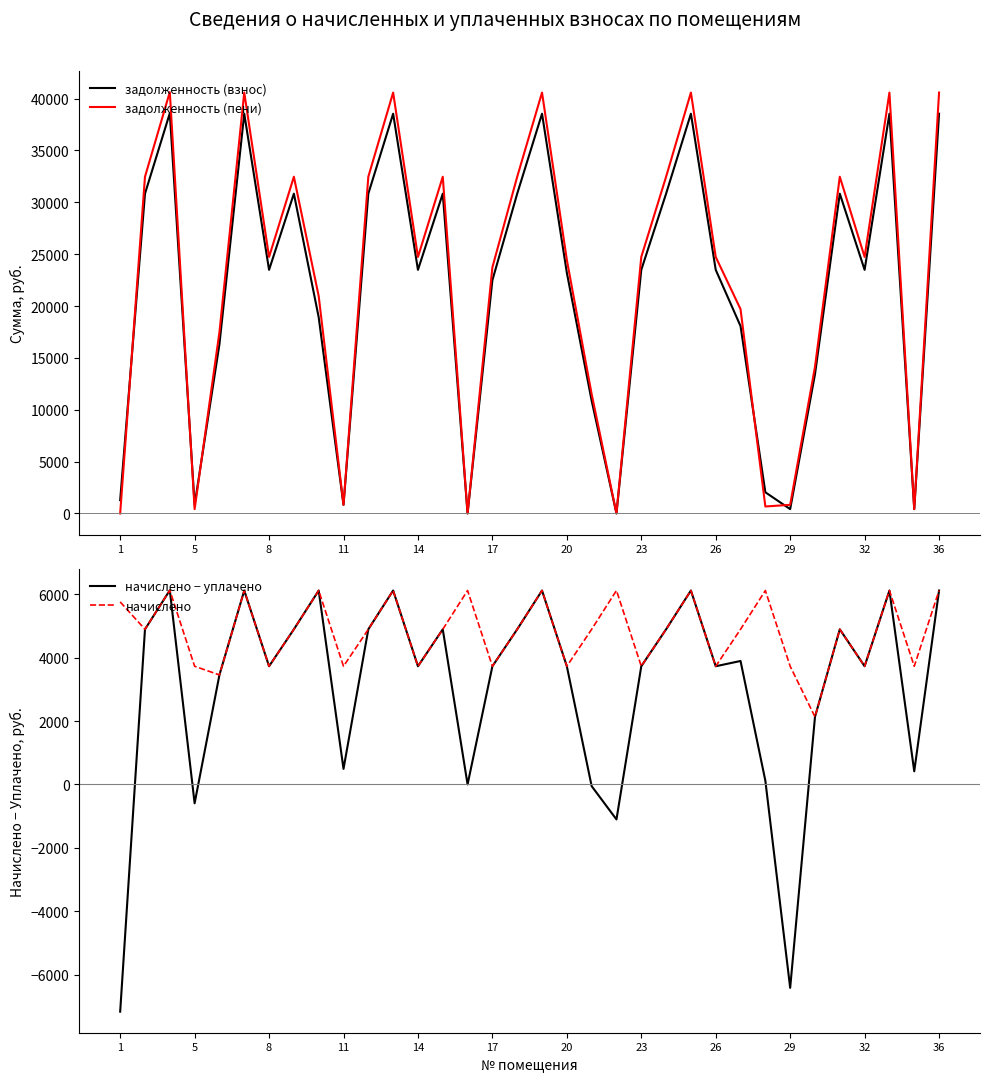

What is the lowest value of the начислено series?

2131.2